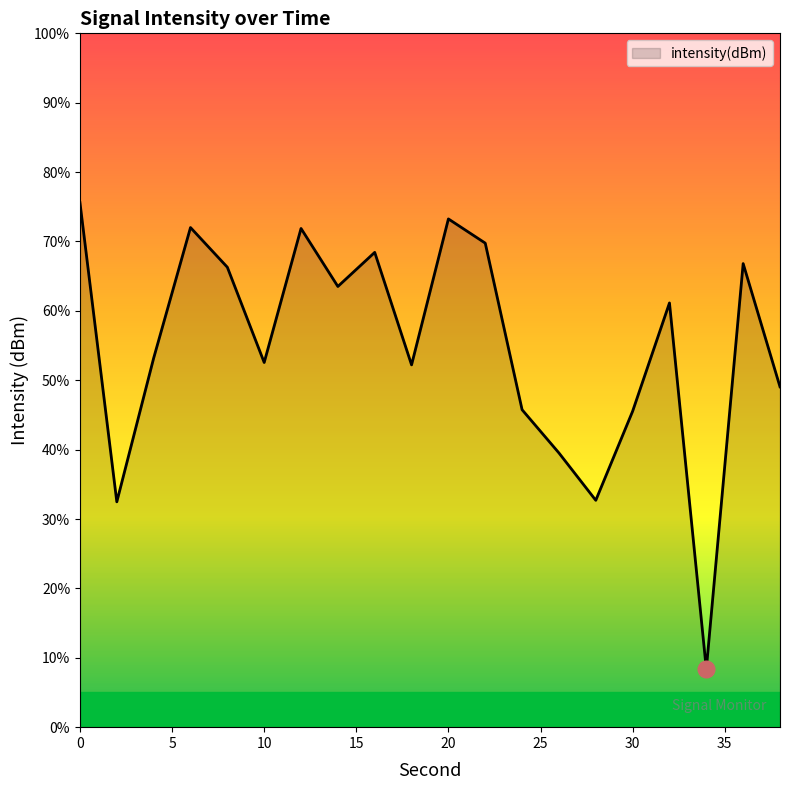

What is the greatest value displayed?

75.6